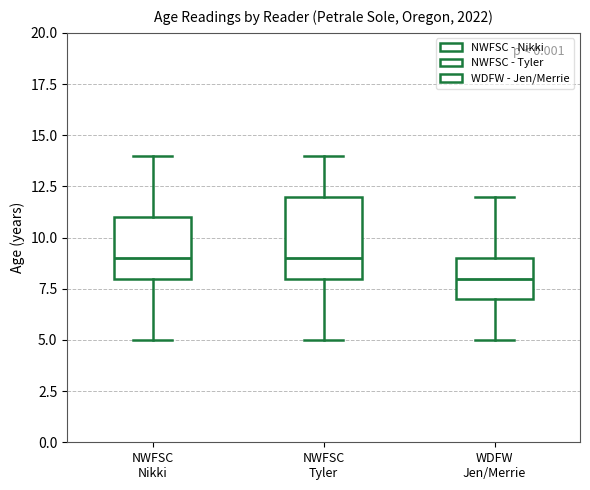

Reading left to right, transcribe this box plot: for each box, give where its median line is, the range the box spans, and where its two whiskers end, as read against the y-axis. The values are not printed on the chart, so give them approximately, as read against the axis.

NWFSC Nikki: median 9, box 8 to 11, whiskers 5 to 14
NWFSC Tyler: median 9, box 8 to 12, whiskers 5 to 14
WDFW Jen/Merrie: median 8, box 7 to 9, whiskers 5 to 12